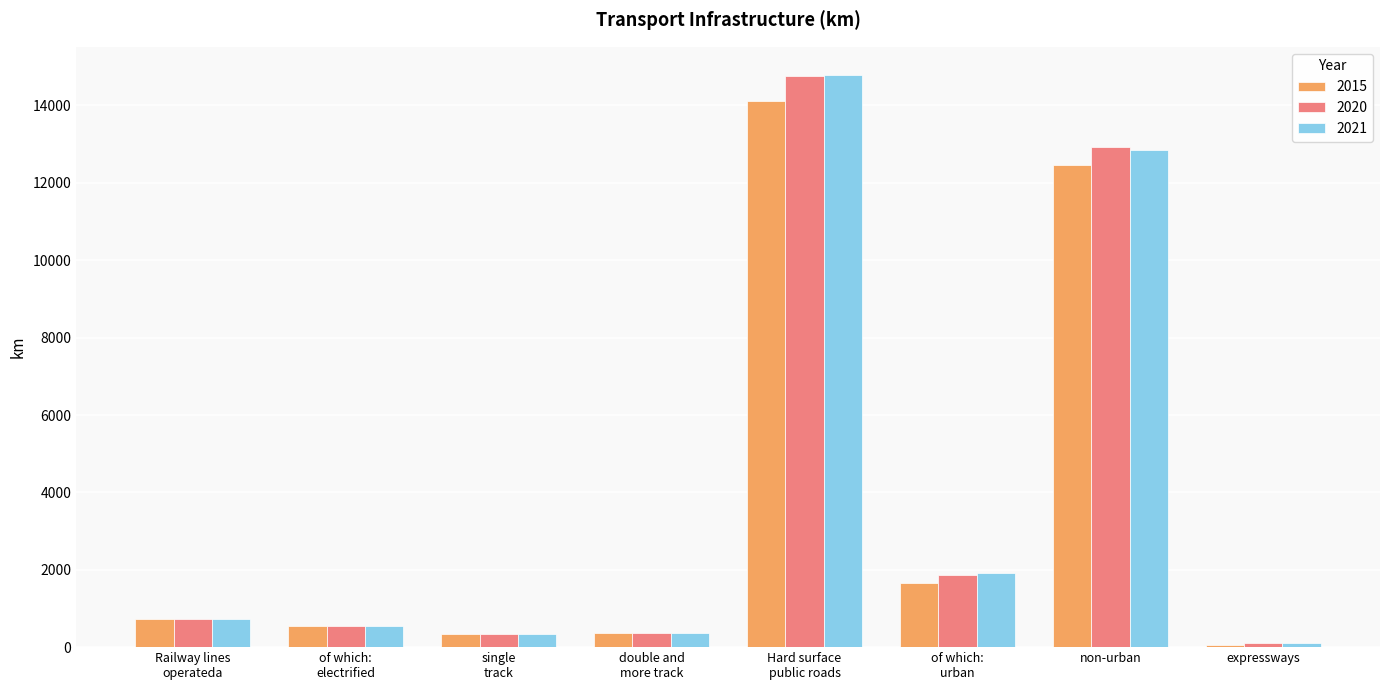

At how many categories does at least one series exceed 9684?

2